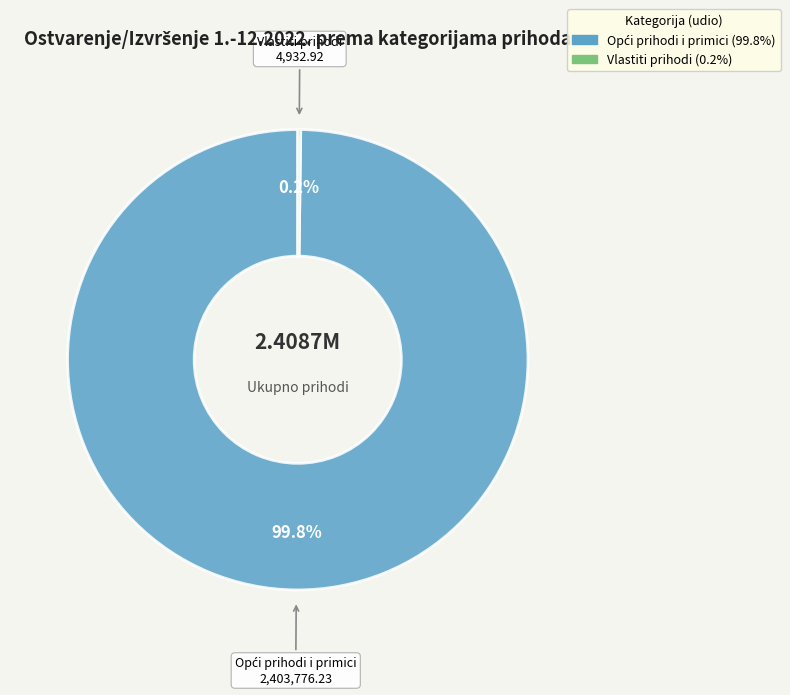

Does any single category account for the majority?

Yes